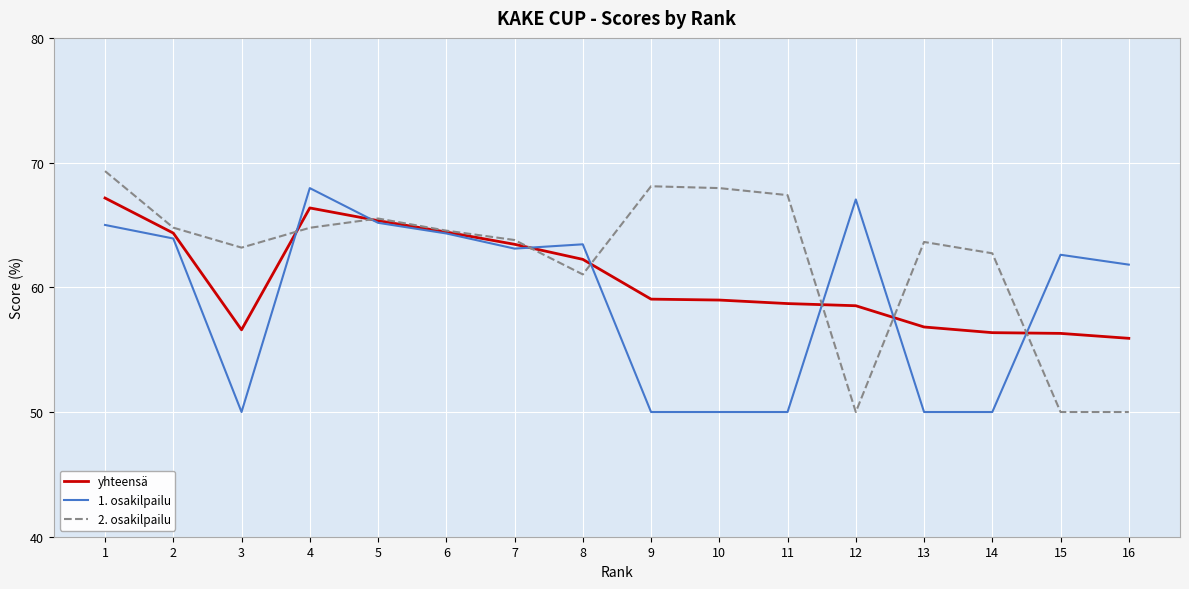

What is the smallest value displayed?

50.0